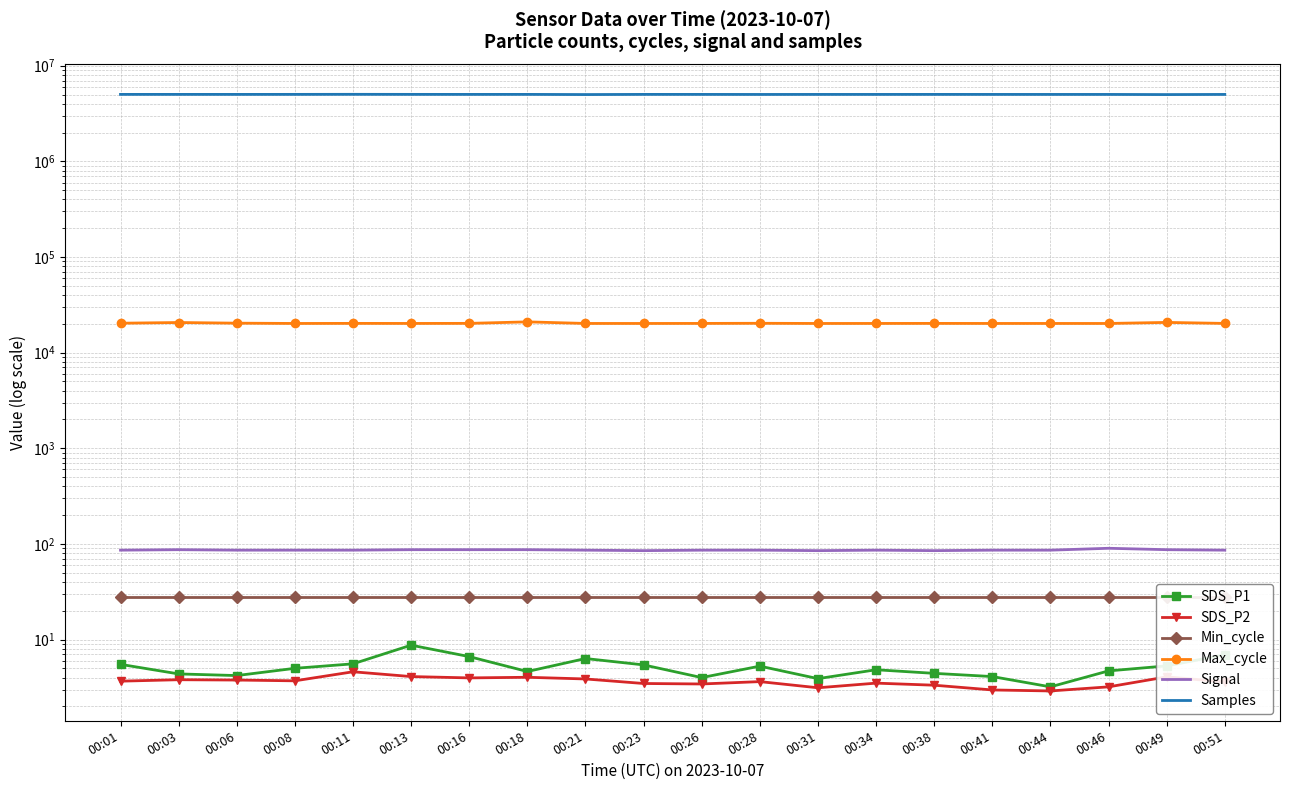

What is the highest value of the SDS_P1 series?

8.7